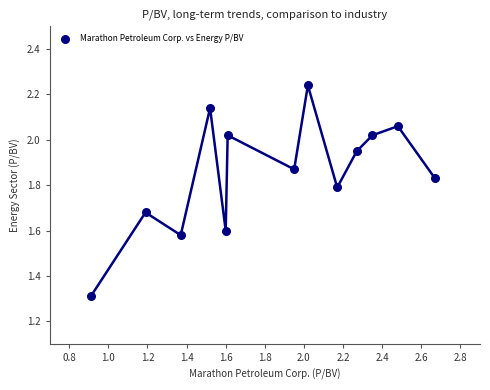

What is the range of Y values (max minus min)?

0.9